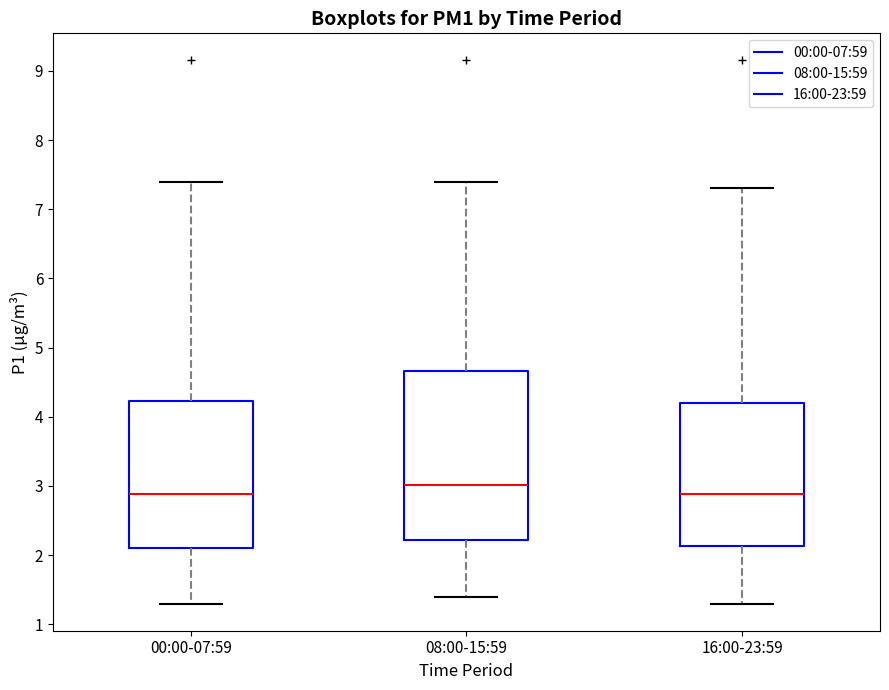

Where is the lower edge of the box for 00:00-07:59 on the y-axis? The values are not printed on the chart, so give them approximately, as read against the axis.

2.1